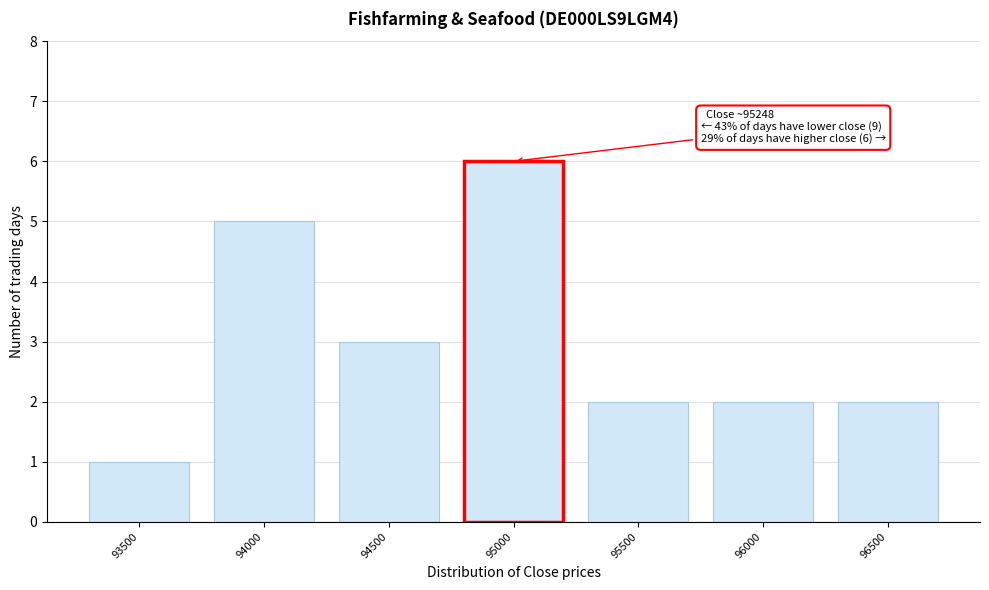

Reading left to right, transcribe all the data shown in this chart.

1	5	3	6	2	2	2